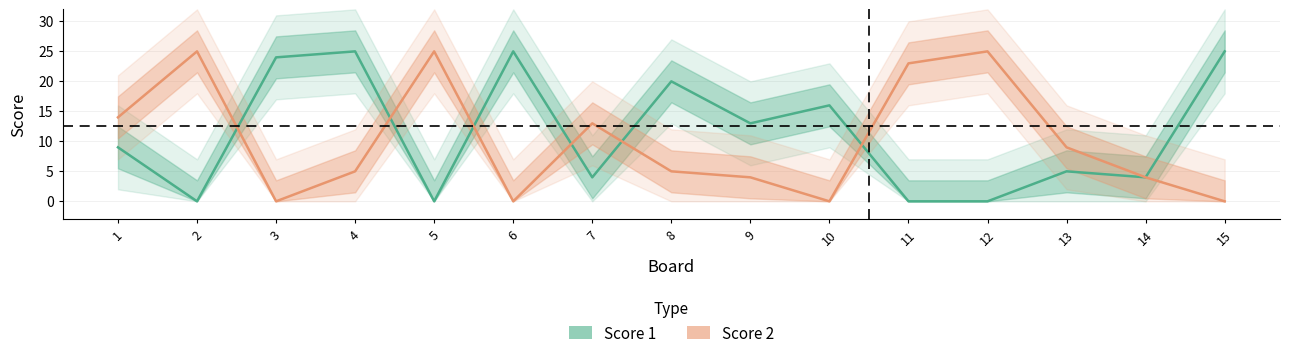

Which series changed the most between 1 and 15?

Score 1